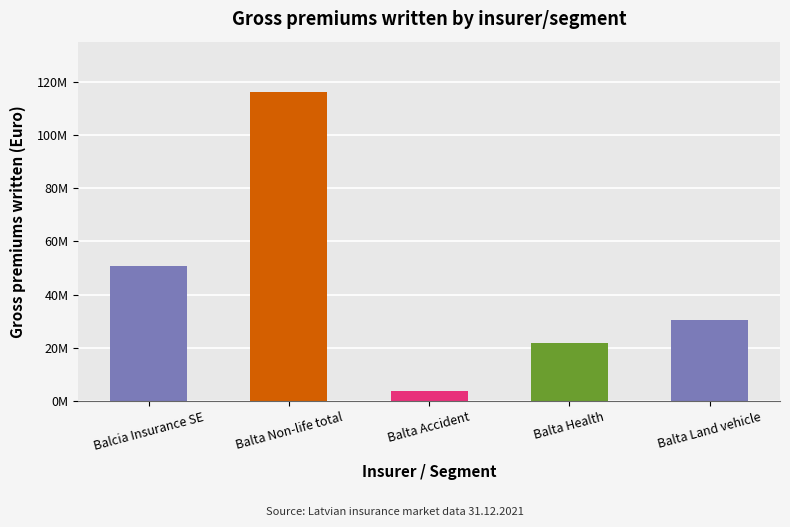

What is the difference between the maximum and minimum values?

112255945